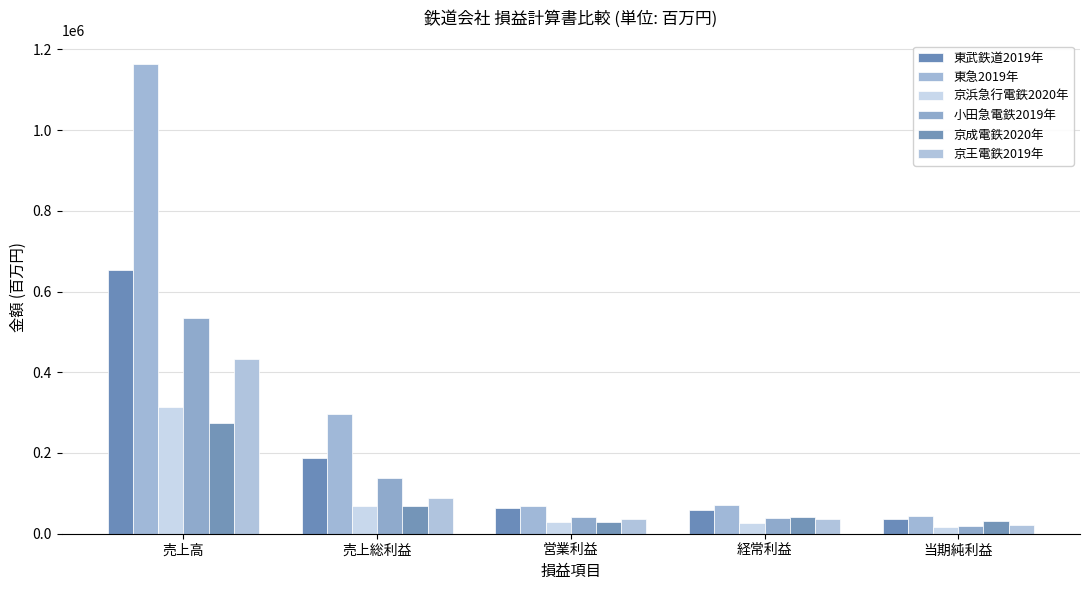

Which series has the largest total across all categories?

東急2019年